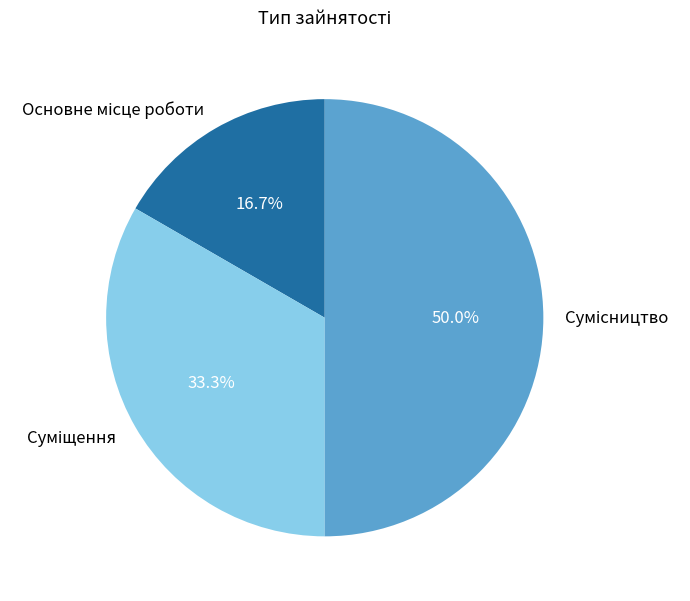

How many segments does this pie chart have?

3